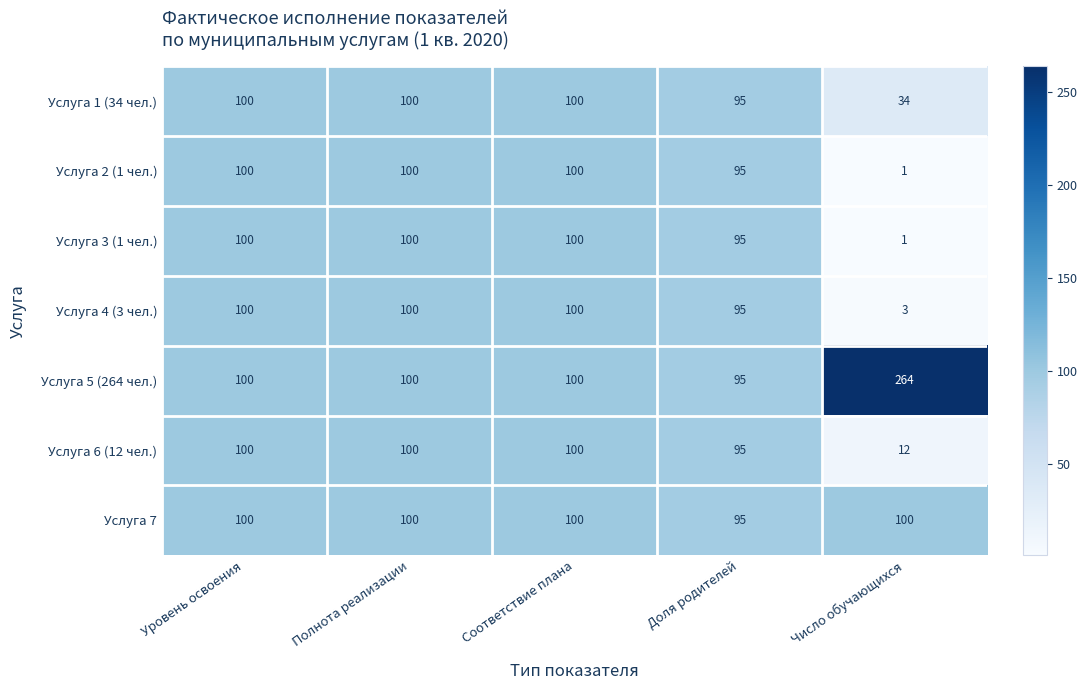

What is the average value of the Услуга 4 (3 чел.) series?

80